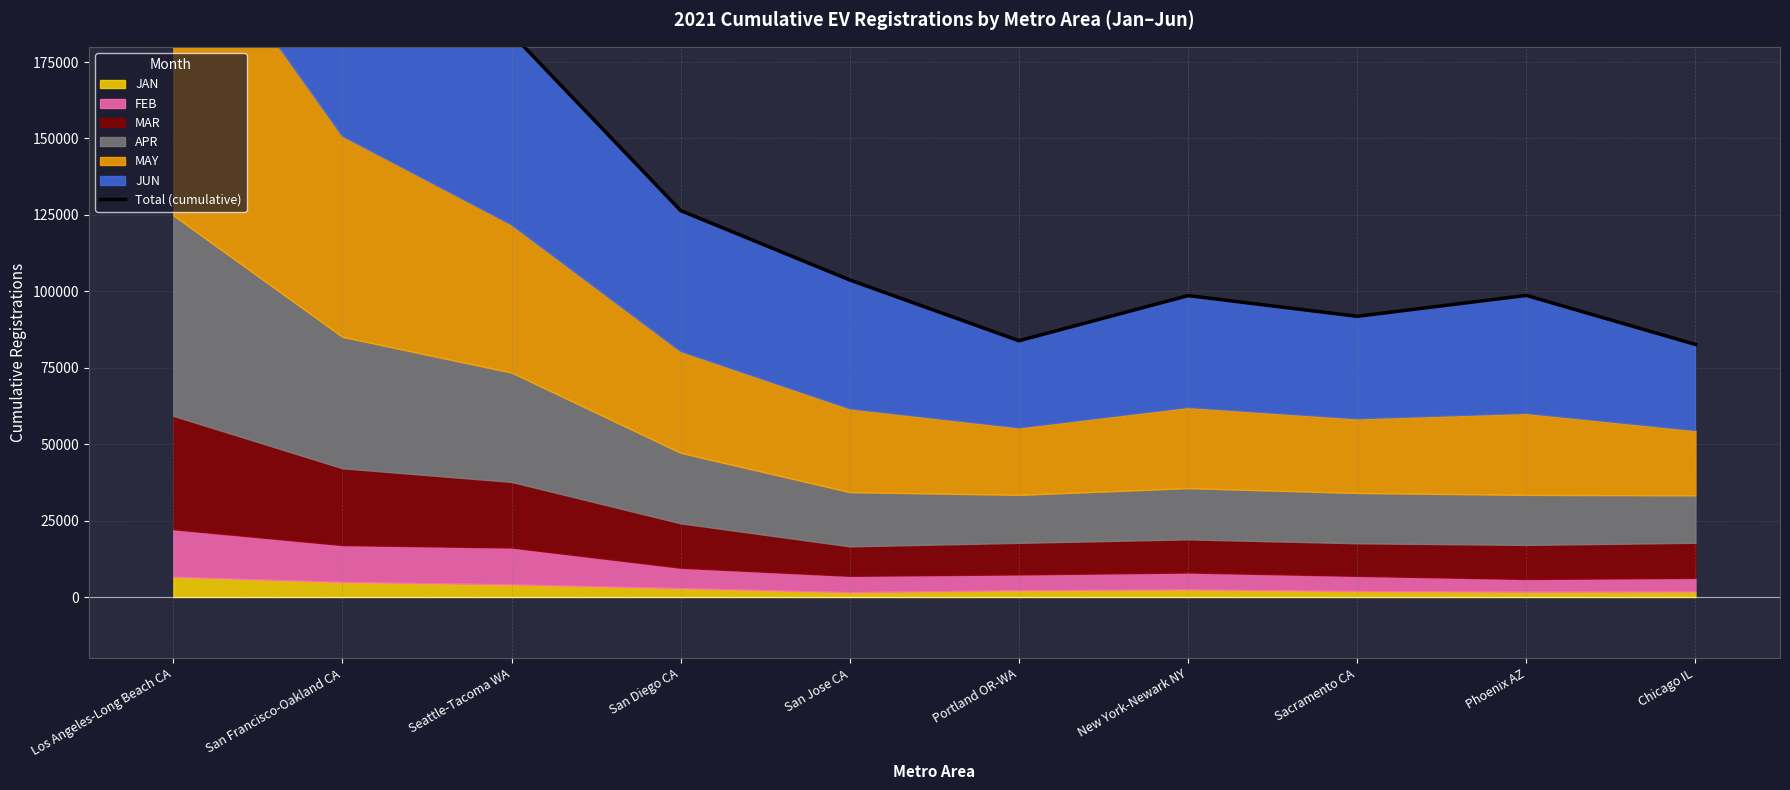

Rank the categories by value from lowest to highest.

Chicago IL, Portland OR-WA, Sacramento CA, New York-Newark NY, Phoenix AZ, San Jose CA, San Diego CA, Seattle-Tacoma WA, San Francisco-Oakland CA, Los Angeles-Long Beach CA